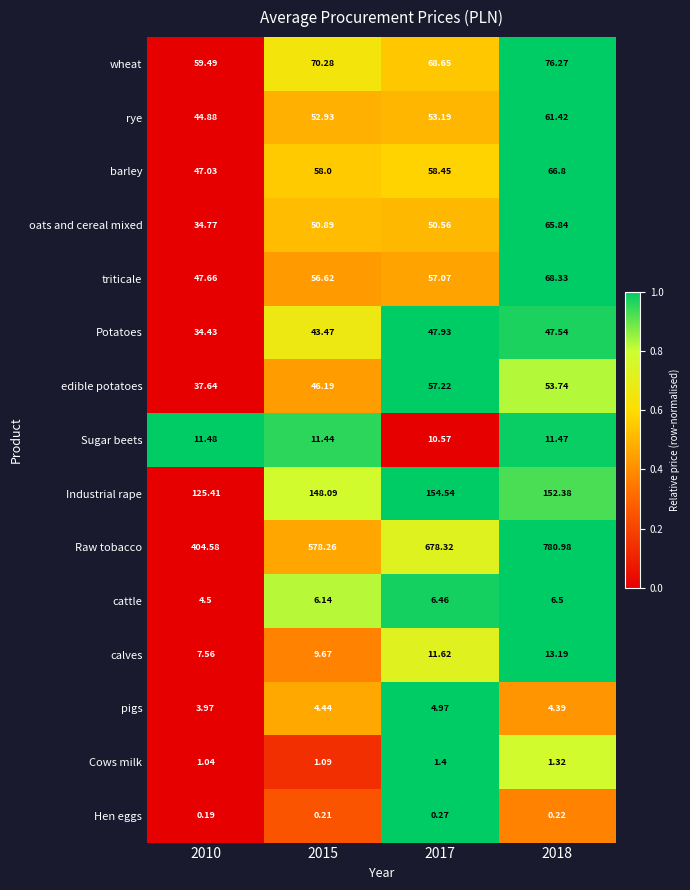

What is the total value across all series at 2017?

1261.2